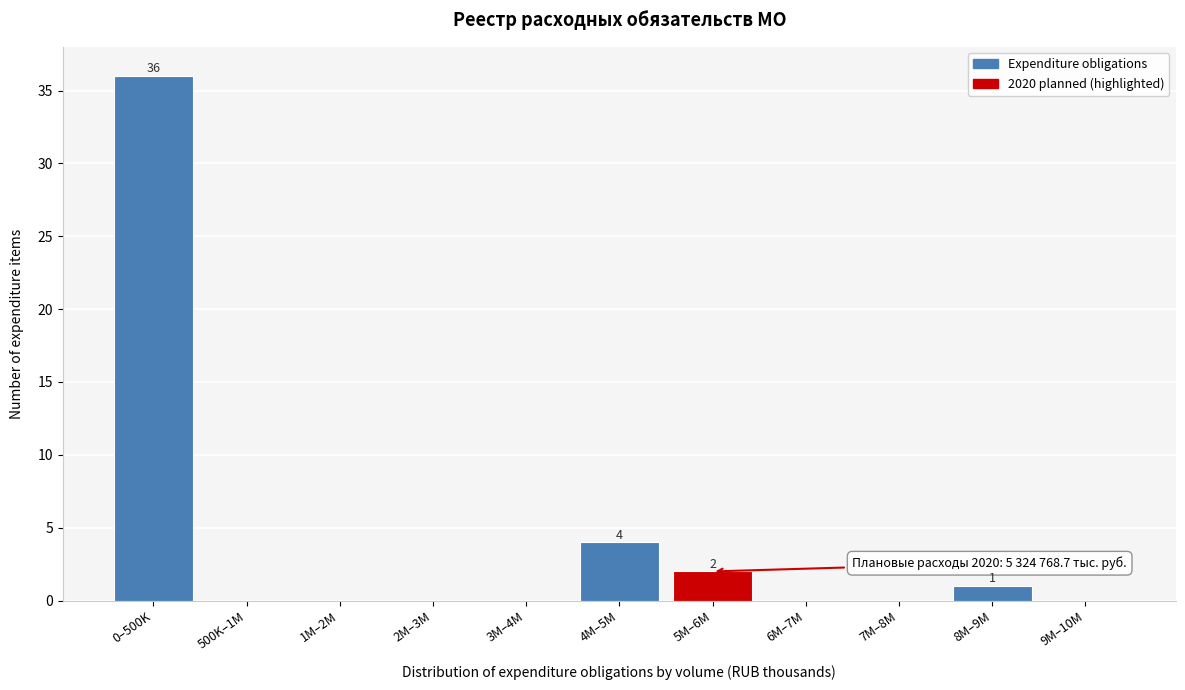

Reading left to right, list all the values displayed in this chart.

0–500K=36	500K–1M=0	1M–2M=0	2M–3M=0	3M–4M=0	4M–5M=4	5M–6M=2	6M–7M=0	7M–8M=0	8M–9M=1	9M–10M=0